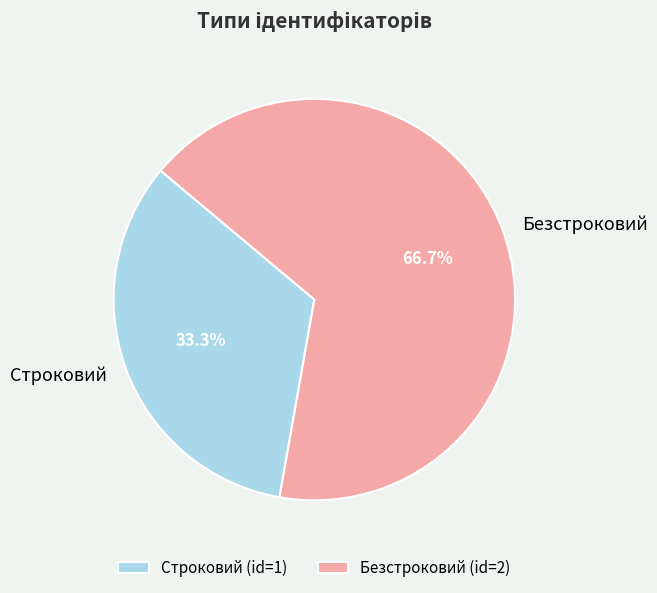

What is the majority slice?

Безстроковий